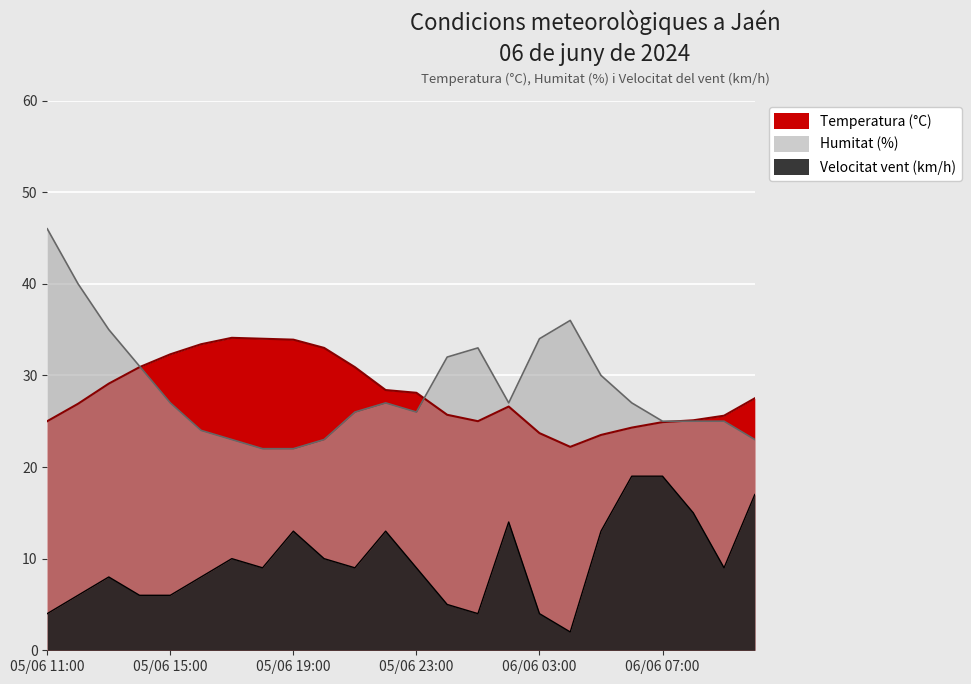

True or false: Velocitat vent (km/h) and Humitat (%) cross at least once.

False